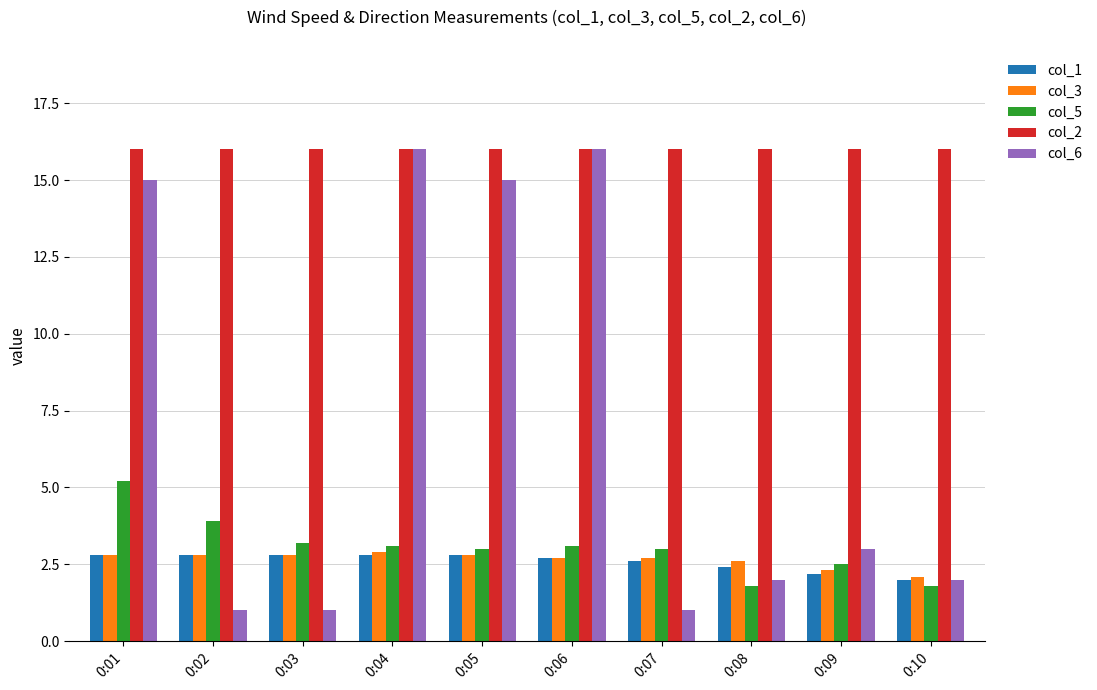

What is the average value of the col_2 series?

16.0